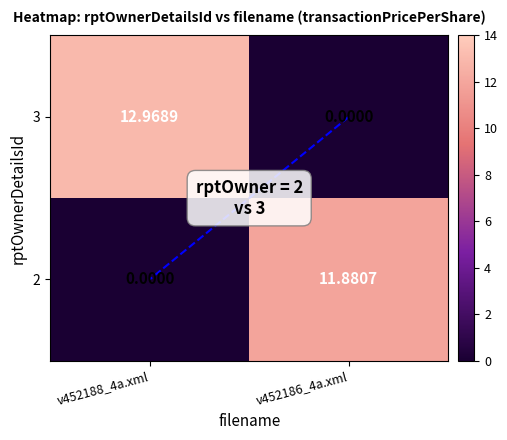

Is the value of 3 at v452188_4a.xml greater than the value of 2 at v452188_4a.xml?

Yes